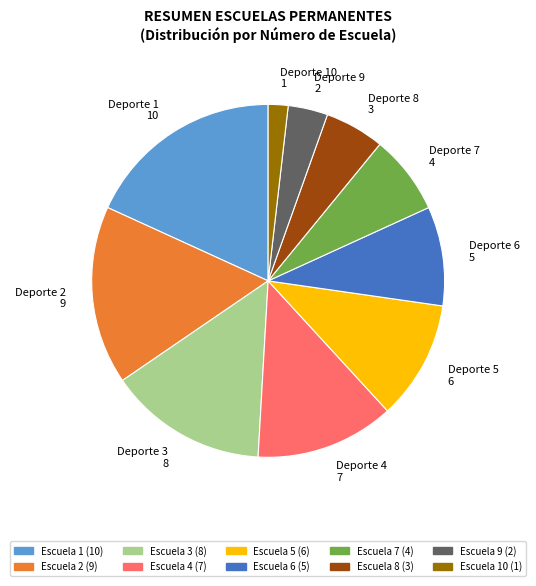

Rank the categories by value from highest to lowest.

Deporte 1 10, Deporte 2 9, Deporte 3 8, Deporte 4 7, Deporte 5 6, Deporte 6 5, Deporte 7 4, Deporte 8 3, Deporte 9 2, Deporte 10 1